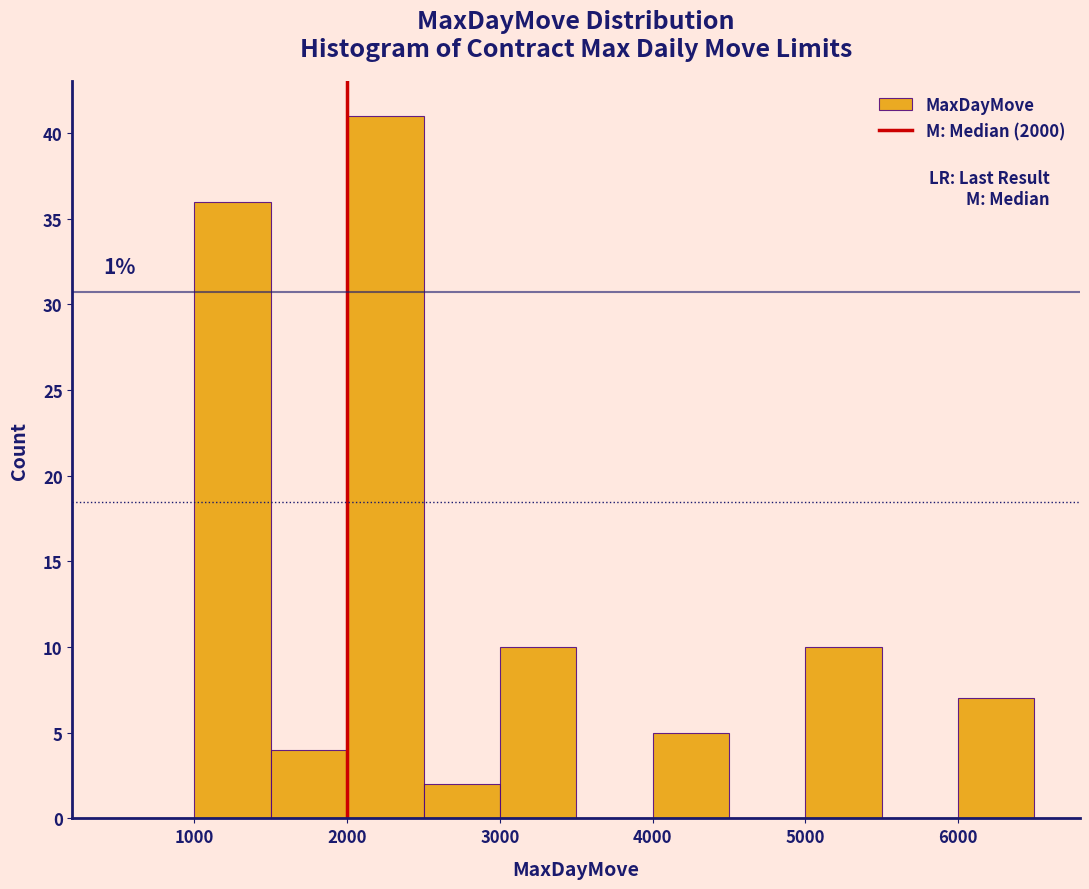

Which range on the x-axis has the tallest bar?

2000 to 2500